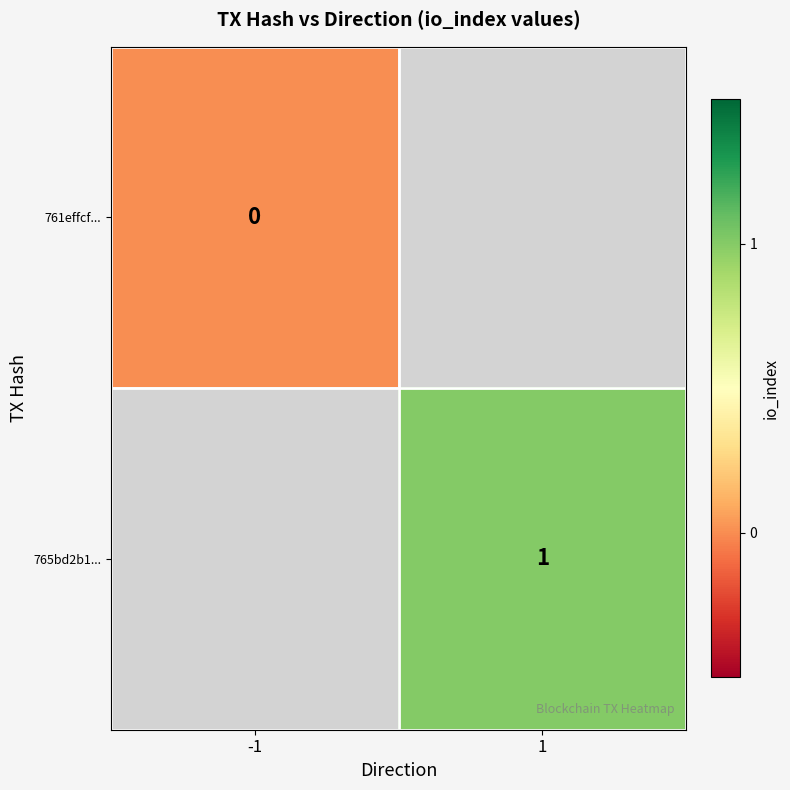

Is the value of 765bd2b1... at 1 greater than the value of 761effcf... at -1?

Yes